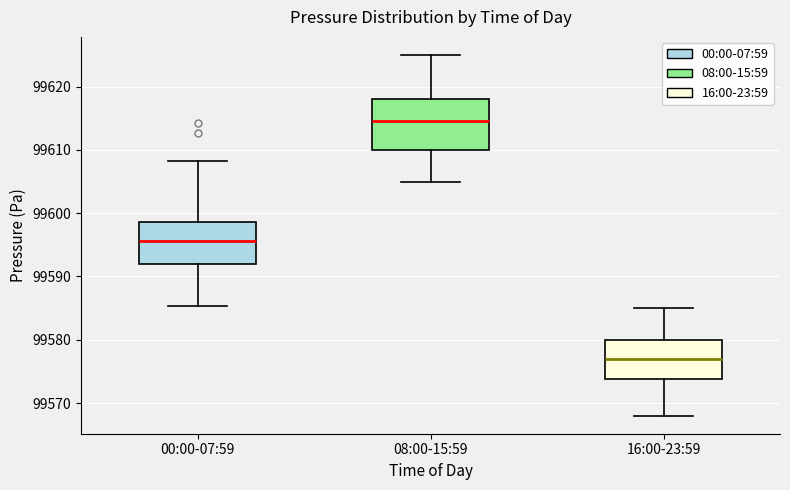

Which box is the tallest, from its lower edge to its upper edge?

08:00-15:59